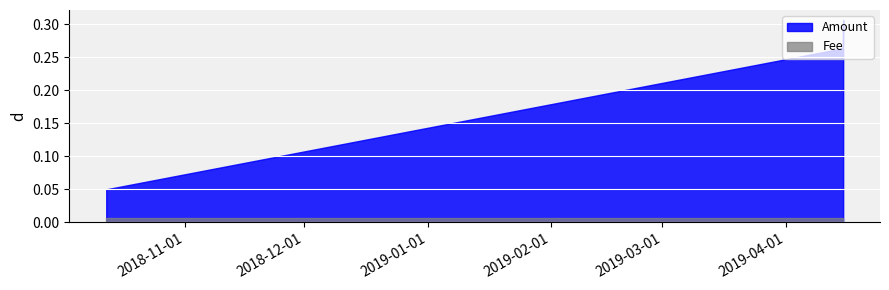

What is the total value across all series at 2018-10-12 07:05:43?

0.1